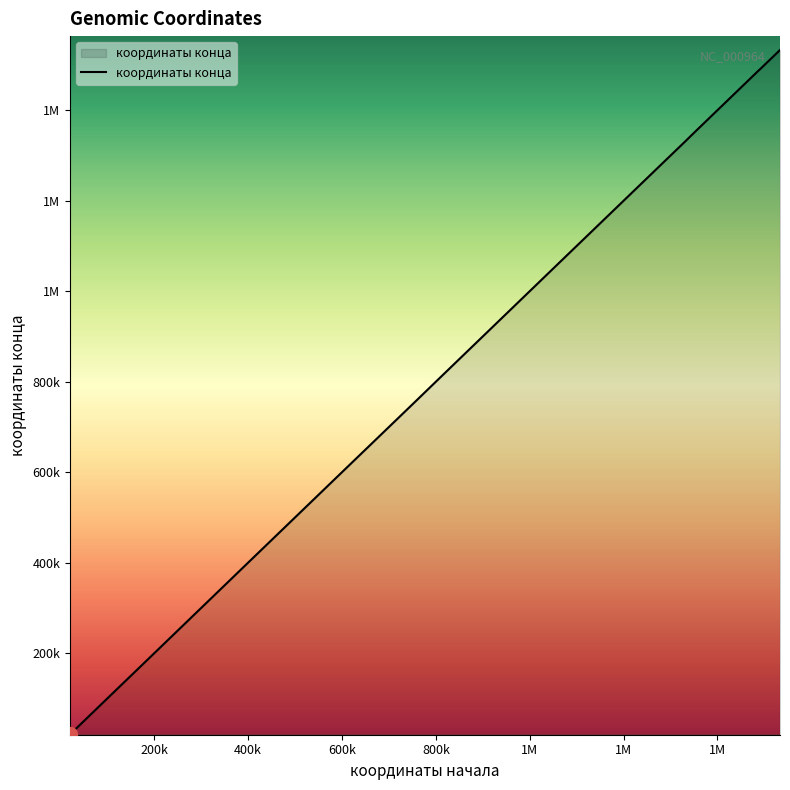

What is the smallest value displayed?

20897